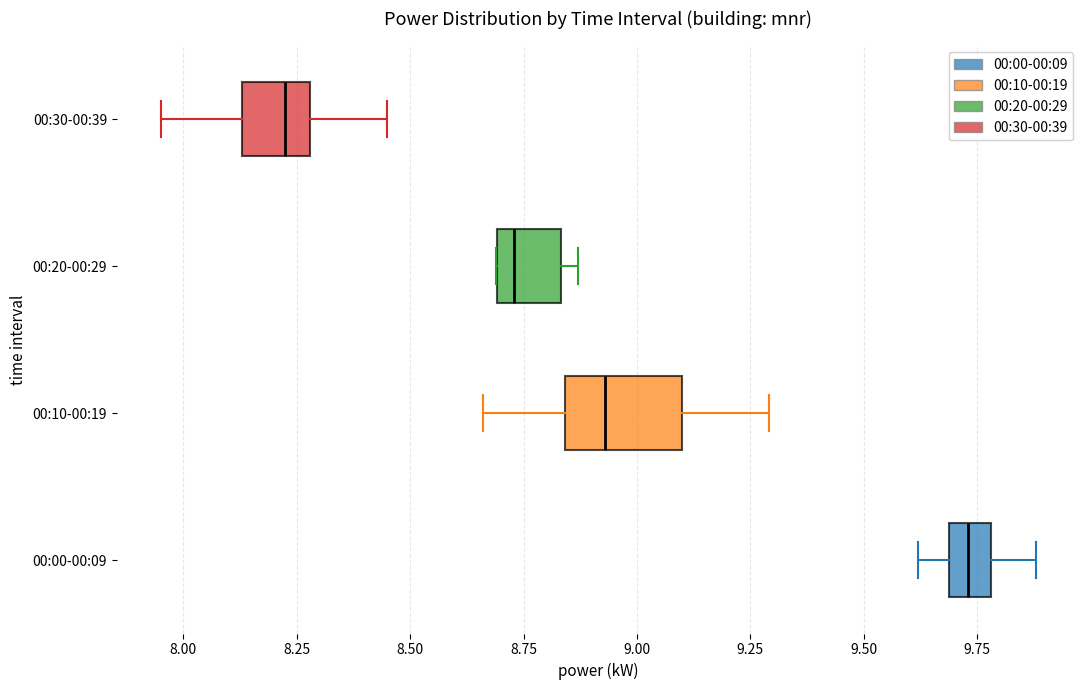

Which box is the widest, from its left edge to its right edge?

00:10-00:19